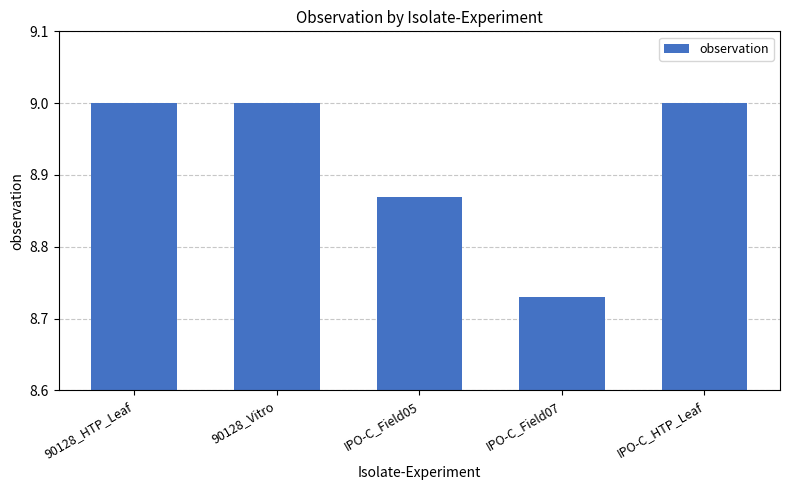

What is the change in value from 90128_HTP_Leaf to IPO-C_Field05?

-0.1